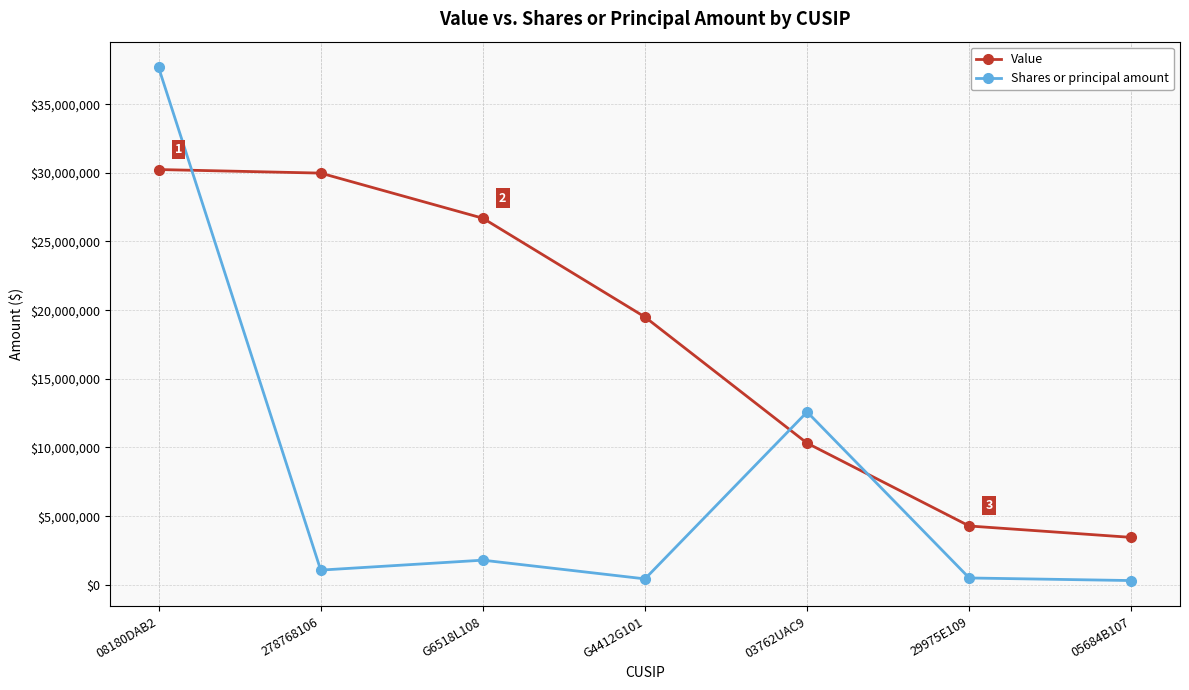

Which series changed the most between 278768106 and 03762UAC9?

Value